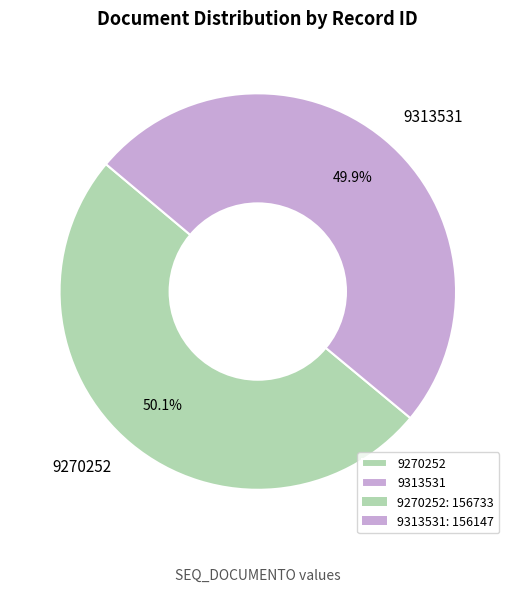

How many segments does this pie chart have?

2